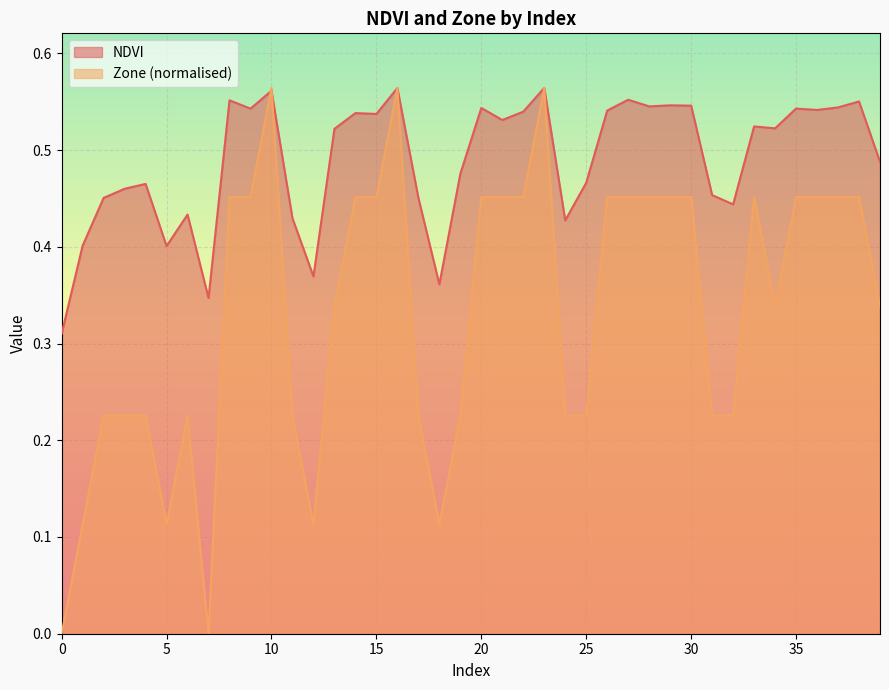

Reading left to right, extract all data points from this chart.

NDVI: 0=0.3	1=0.4	2=0.5	3=0.5	4=0.5	5=0.4	6=0.4	7=0.3	8=0.6	9=0.5	10=0.6	11=0.4	12=0.4	13=0.5	14=0.5	15=0.5	16=0.6	17=0.5	18=0.4	19=0.5	20=0.5	21=0.5	22=0.5	23=0.6	24=0.4	25=0.5	26=0.5	27=0.6	28=0.5	29=0.5	30=0.5	31=0.5	32=0.4	33=0.5	34=0.5	35=0.5	36=0.5	37=0.5	38=0.6	39=0.5
Zone: 0=0.0	1=0.1	2=0.2	3=0.2	4=0.2	5=0.1	6=0.2	7=0.0	8=0.5	9=0.5	10=0.6	11=0.2	12=0.1	13=0.3	14=0.5	15=0.5	16=0.6	17=0.2	18=0.1	19=0.2	20=0.5	21=0.5	22=0.5	23=0.6	24=0.2	25=0.2	26=0.5	27=0.5	28=0.5	29=0.5	30=0.5	31=0.2	32=0.2	33=0.5	34=0.3	35=0.5	36=0.5	37=0.5	38=0.5	39=0.3